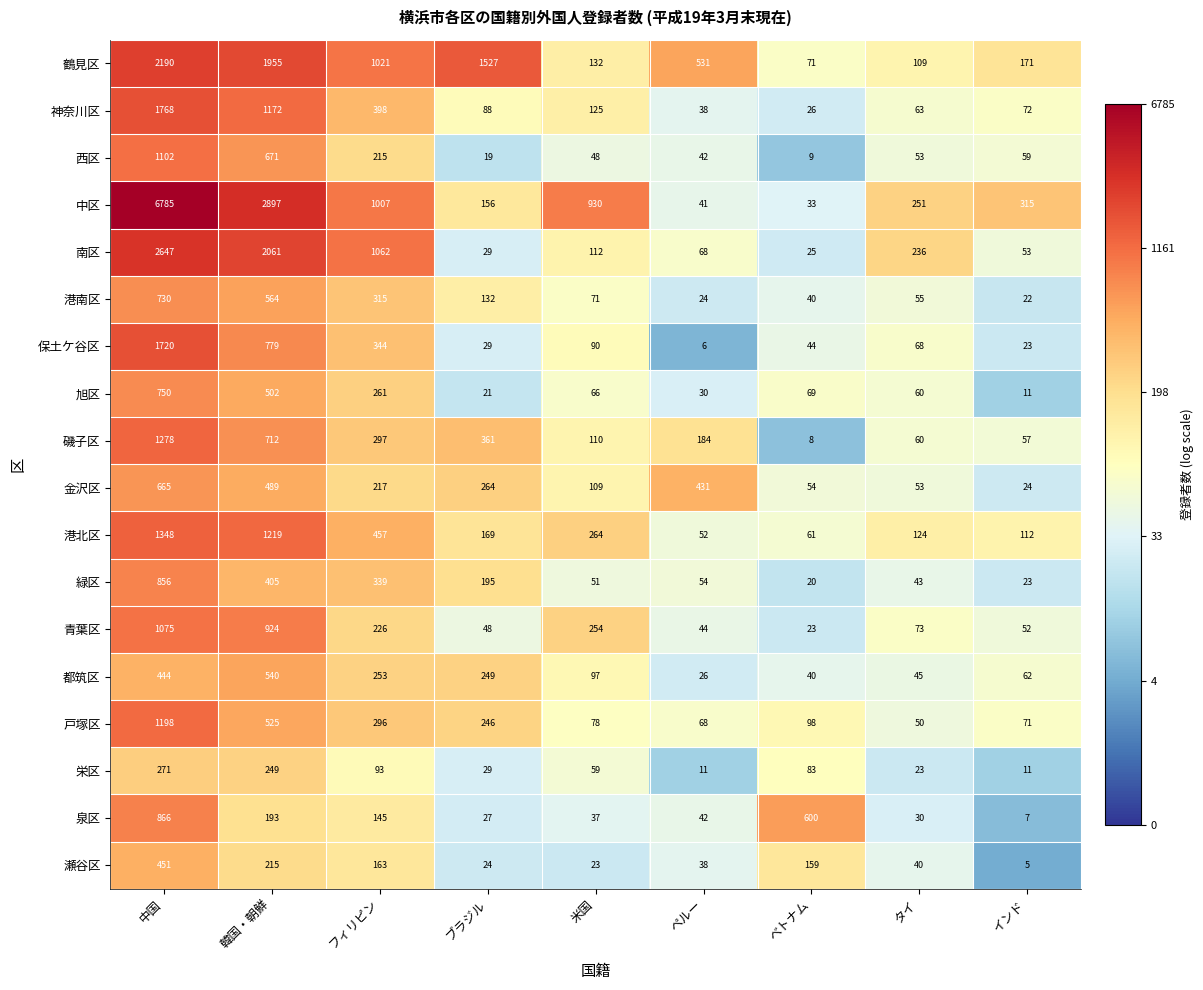

At which label does 西区 reach its peak?

中国